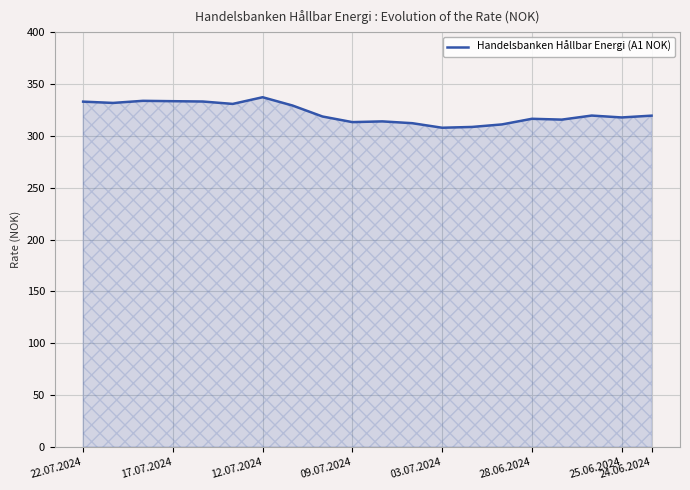

What is the value of the 19th point from the left?

317.7